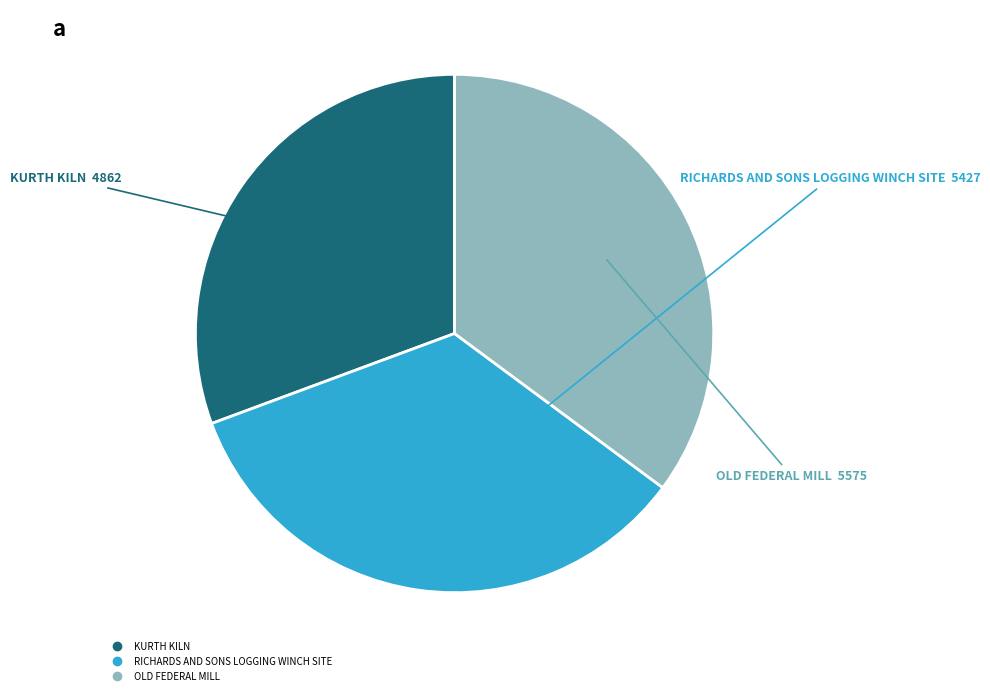

Between RICHARDS AND SONS LOGGING WINCH SITE and KURTH KILN, which is larger?

RICHARDS AND SONS LOGGING WINCH SITE